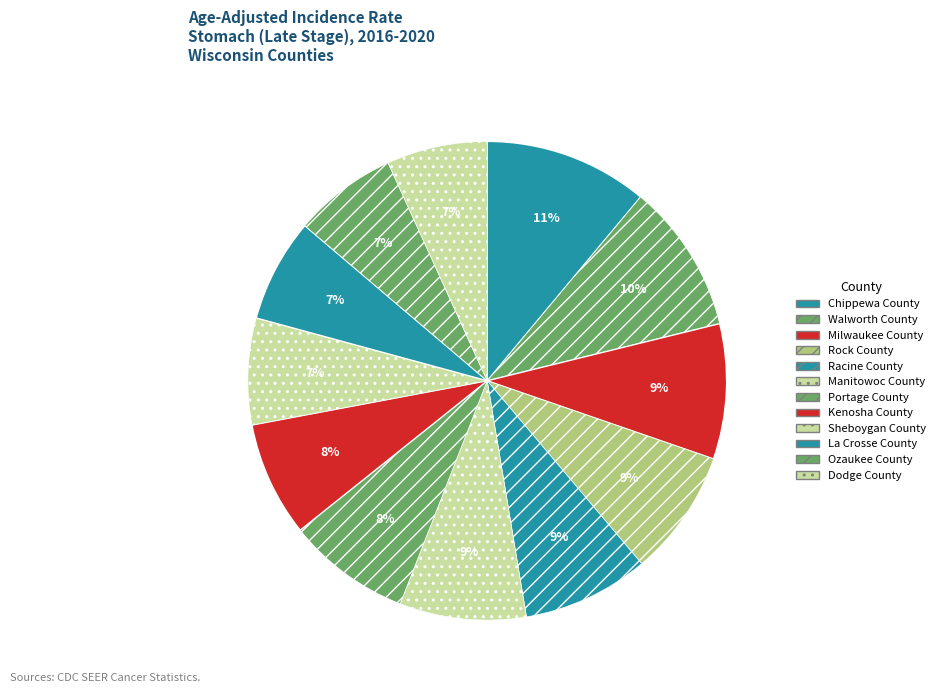

To the nearest percent, what portion does Portage County represent?

8%